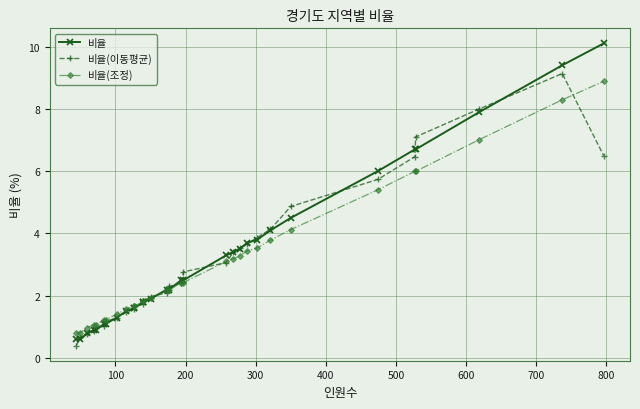

How many lines are shown in the chart?

3